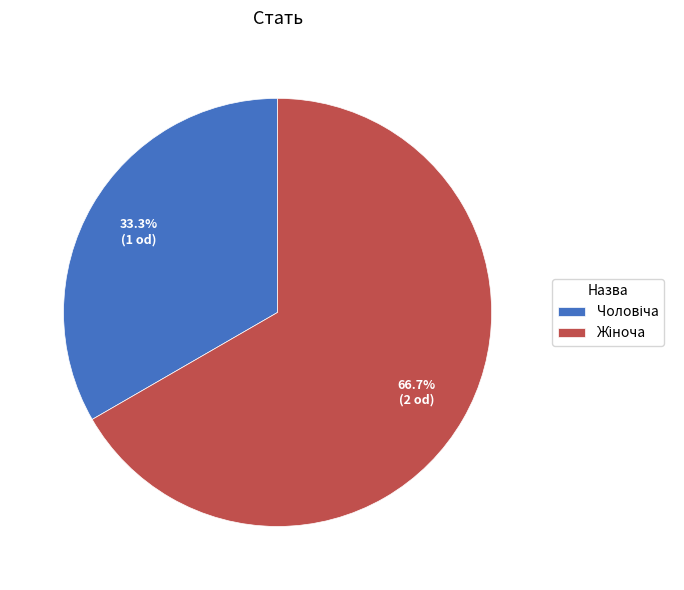

Is there any slice that represents more than half of the pie?

Yes